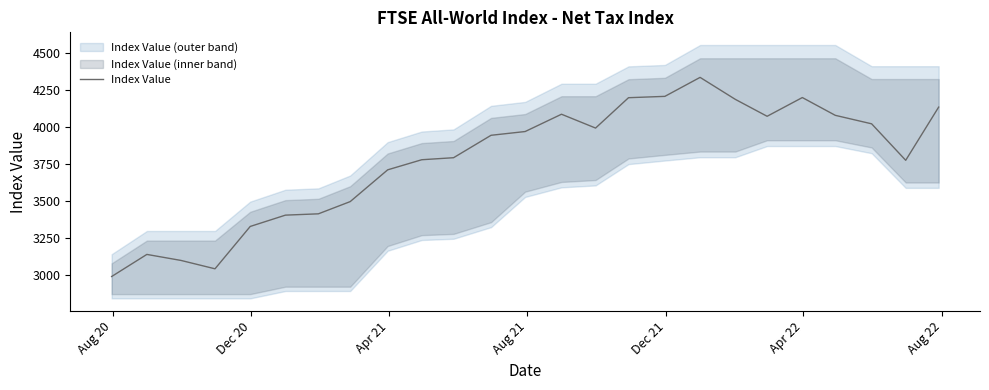

What is the smallest value displayed?

2989.4